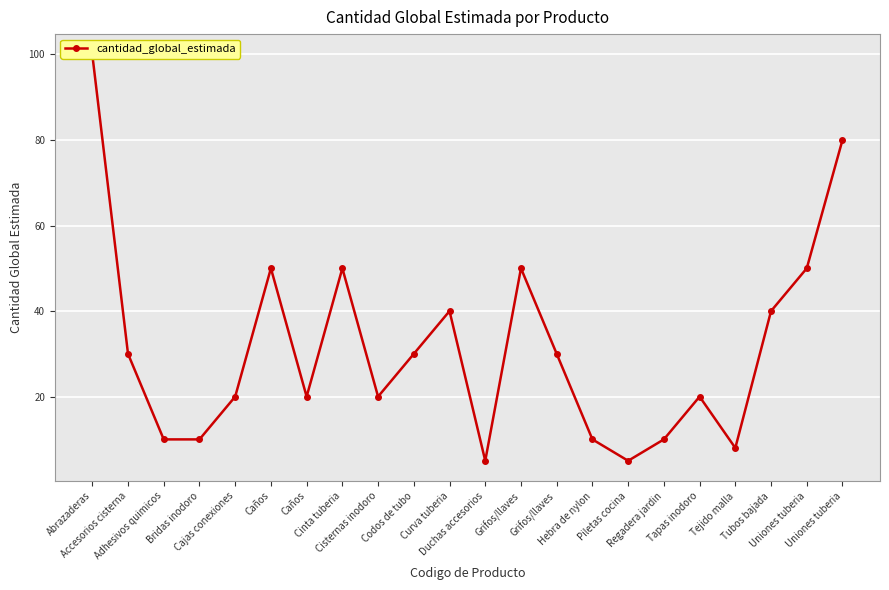

Reading left to right, transcribe all the data shown in this chart.

Abrazaderas=100	Accesorios cisterna=30	Adhesivos quimicos=10	Bridas inodoro=10	Cajas conexiones=20	Caños=50	Caños=20	Cinta tuberia=50	Cisternas inodoro=20	Codos de tubo=30	Curva tuberia=40	Duchas accesorios=5	Grifos/llaves=50	Grifos/llaves=30	Hebra de nylon=10	Piletas cocina=5	Regadera jardin=10	Tapas inodoro=20	Tejido malla=8	Tubos bajada=40	Uniones tuberia=50	Uniones tuberia=80